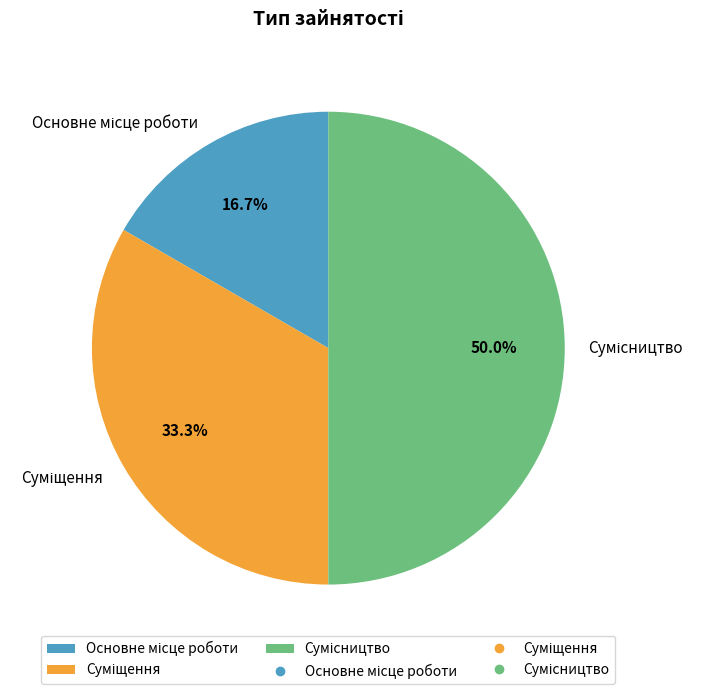

What is the change in value from Основне місце роботи to Сумісництво?

+2